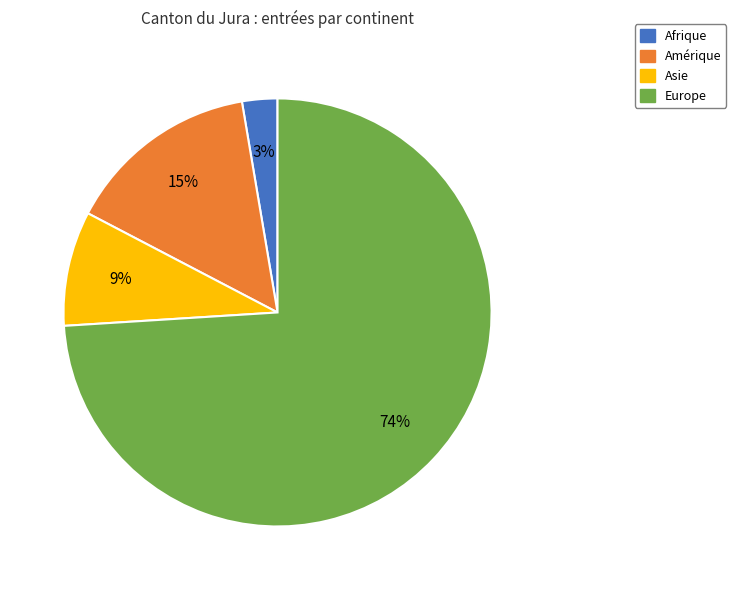

How many segments does this pie chart have?

4